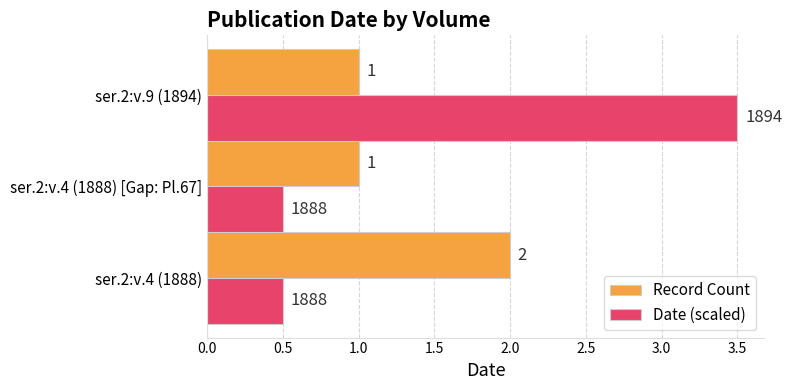

How many categories are shown in the chart?

3